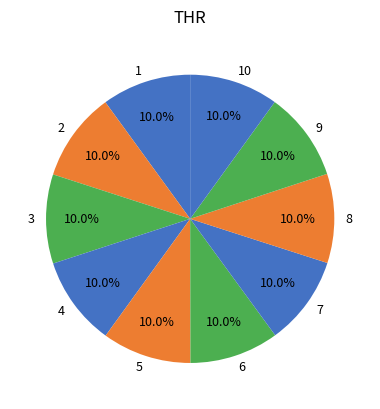

Is it true that 7 is 10% of the pie?

True